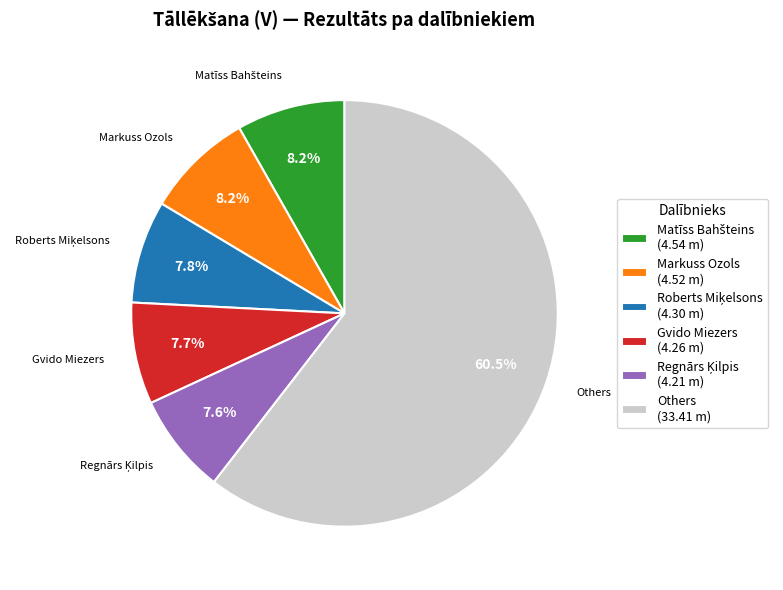

How much of the chart is everything except Others (33.41 m)?

39.5%